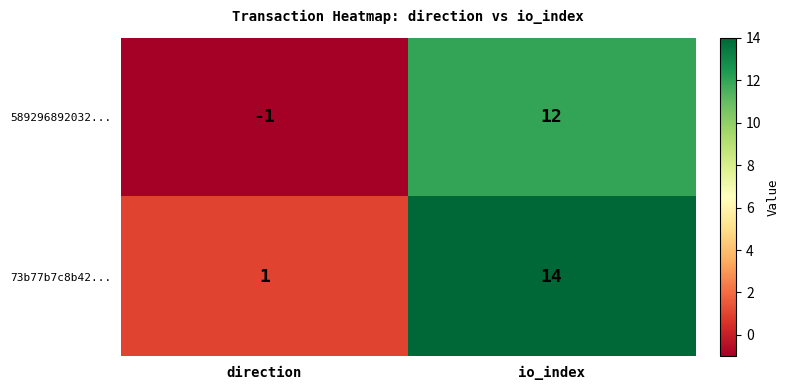

Is it true that 73b77b7c8b42... equals 1 at direction?

True